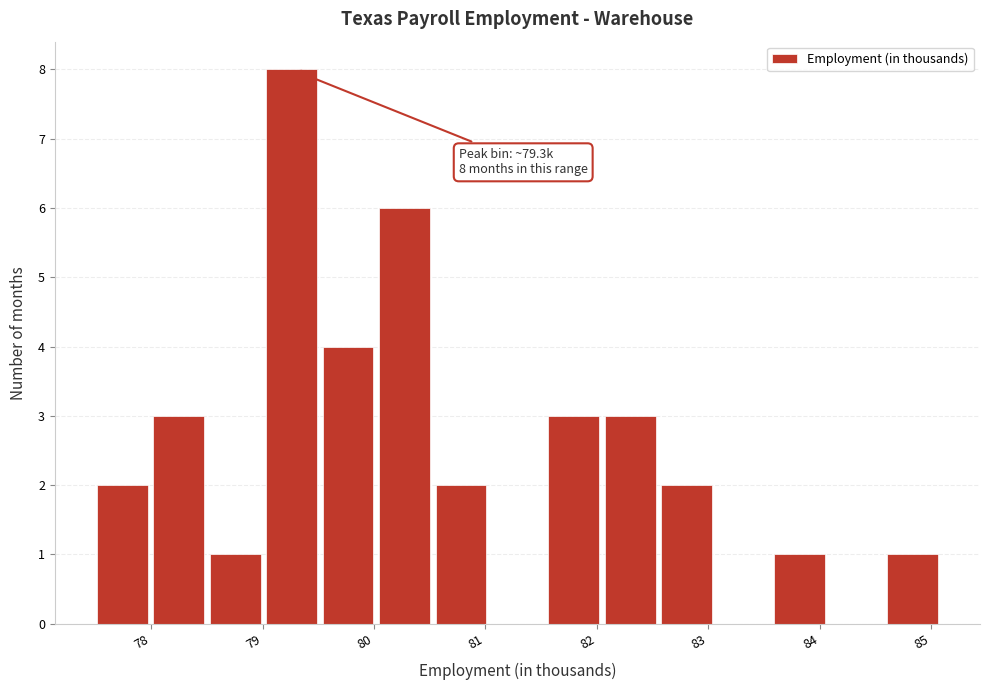

Which range on the x-axis has the tallest bar?

79.0 to 79.5